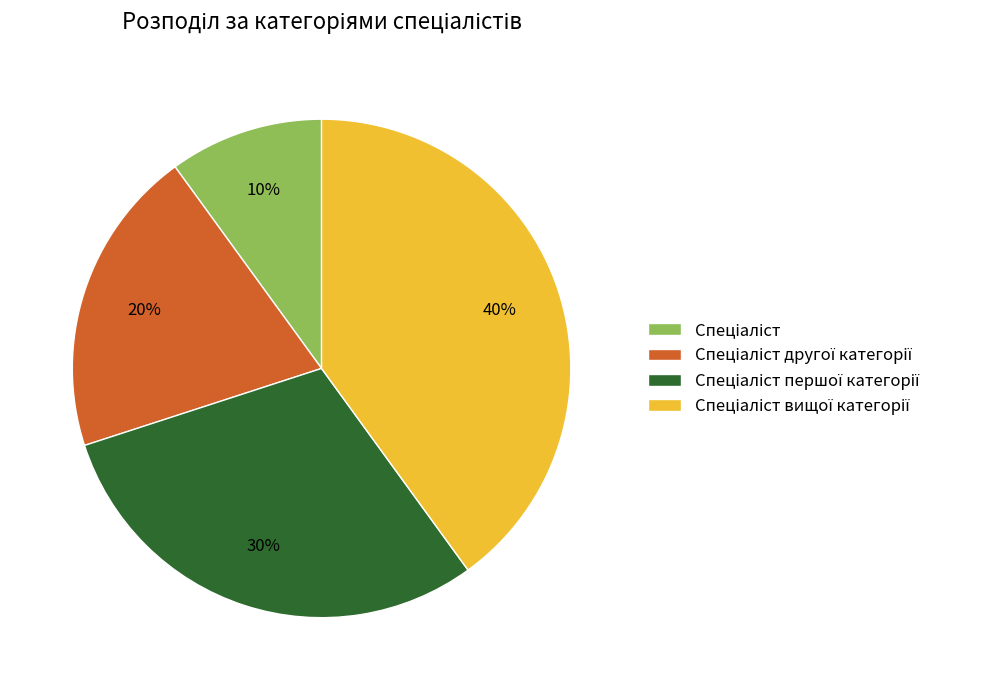

Does any single category account for the majority?

No